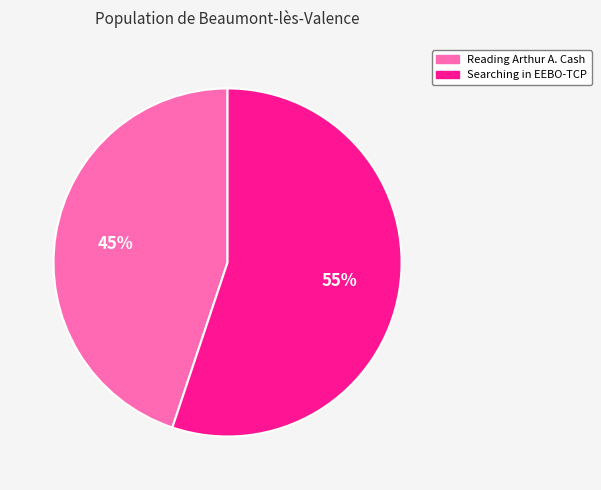

Which slice is the largest?

Searching in EEBO-TCP